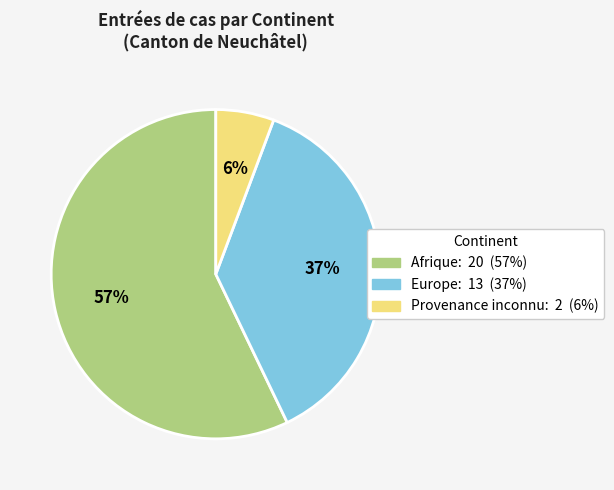

To the nearest percent, what is the difference between the largest and smallest slice percentages?

51%